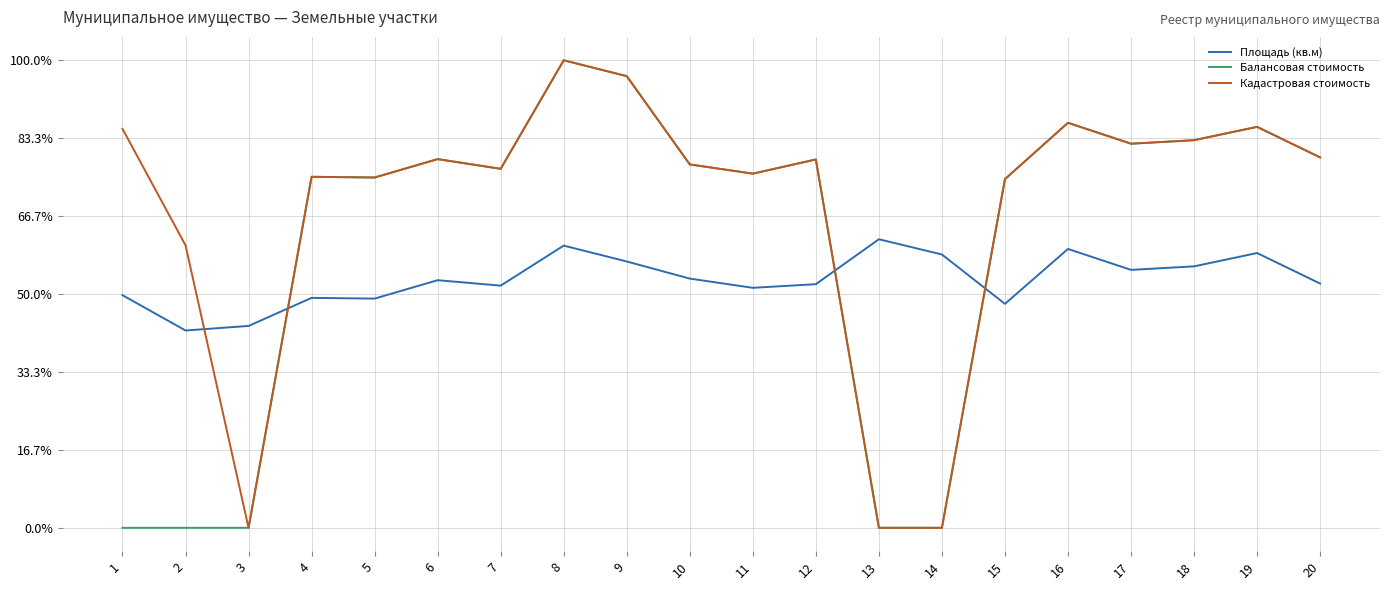

Which series has the largest total across all categories?

Кадастровая стоимость